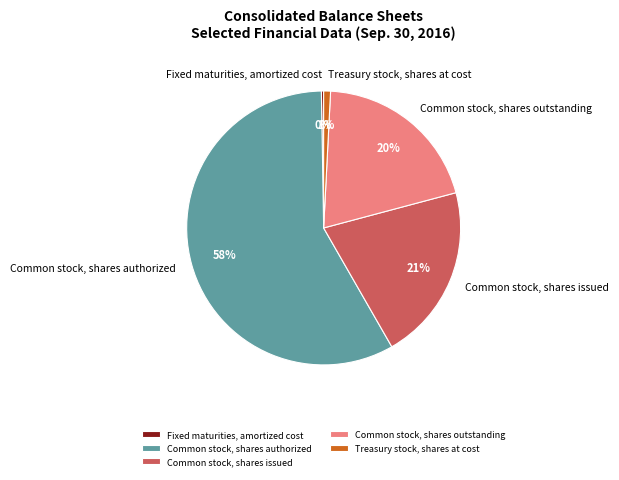

To the nearest percent, what percentage of the pie is Common stock, shares issued?

21%